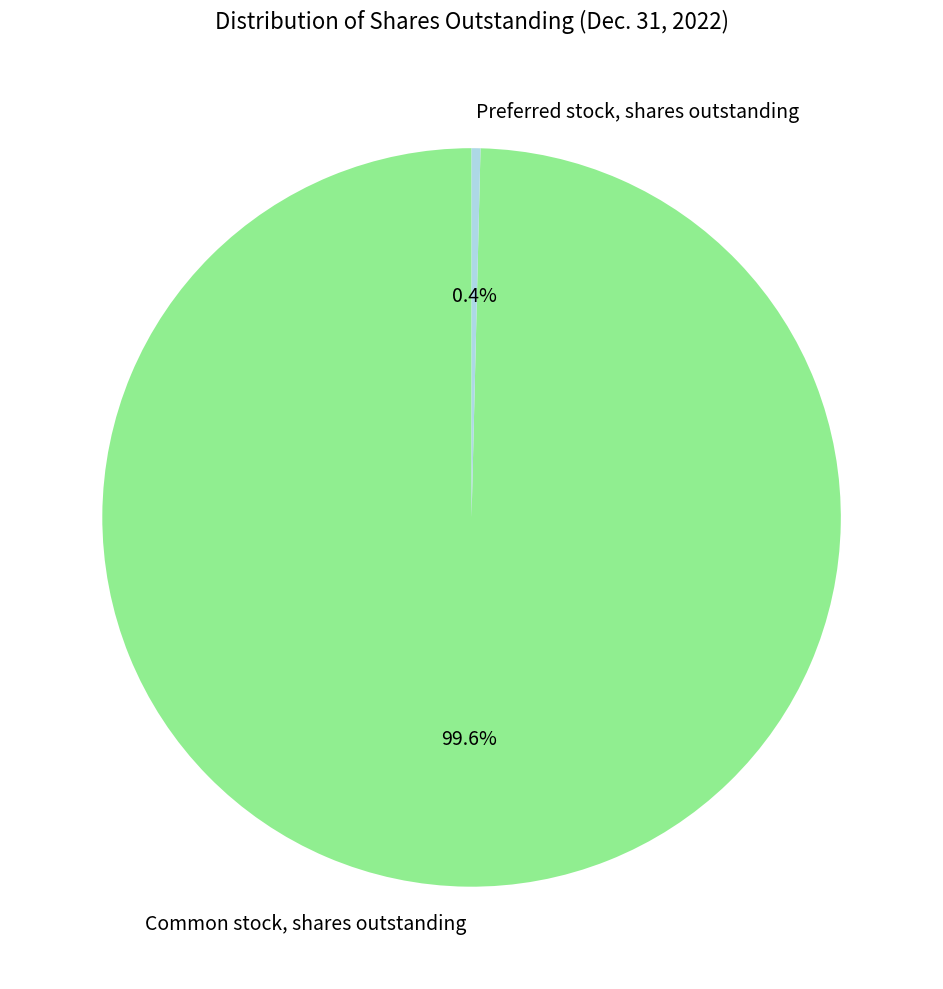

Is Preferred stock, shares outstanding the majority of the pie?

No